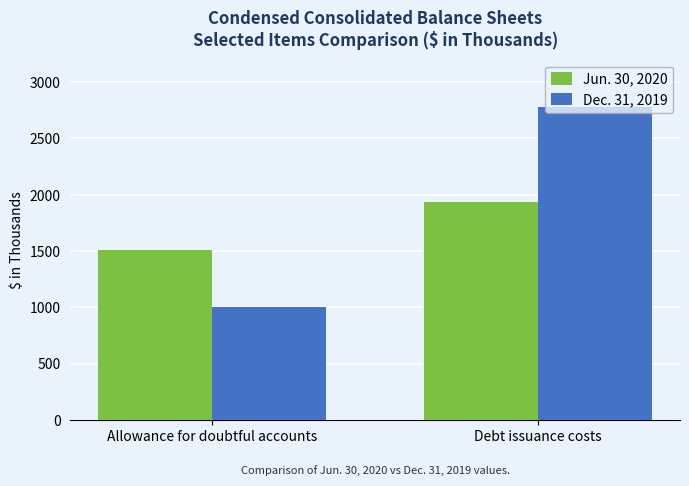

Count the Jun. 30, 2020 values in the range 1510 to 1933.

2